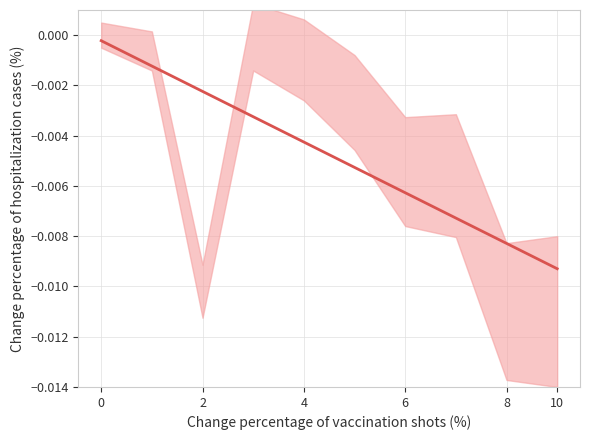

How many data points does each series have?

10